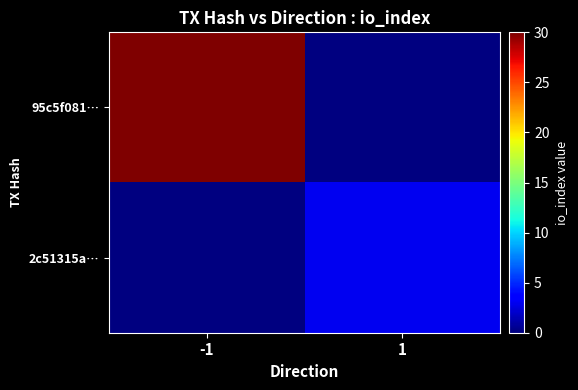

Between -1 and 1, which is larger?

-1